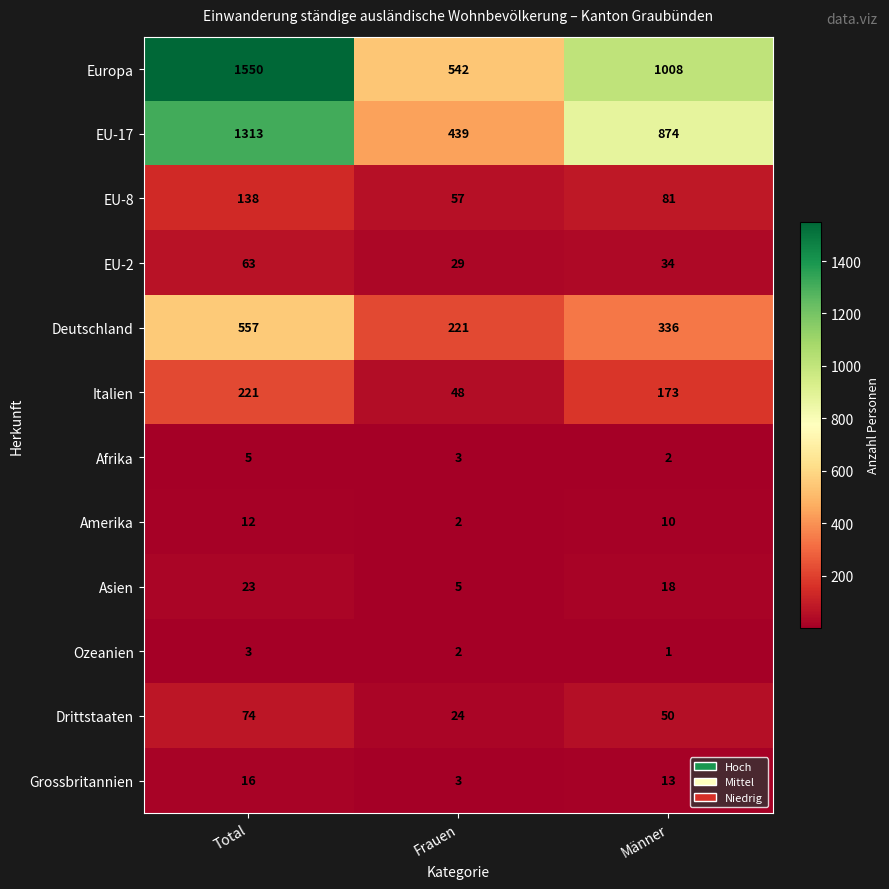

What is the total value across all series at Männer?

2600